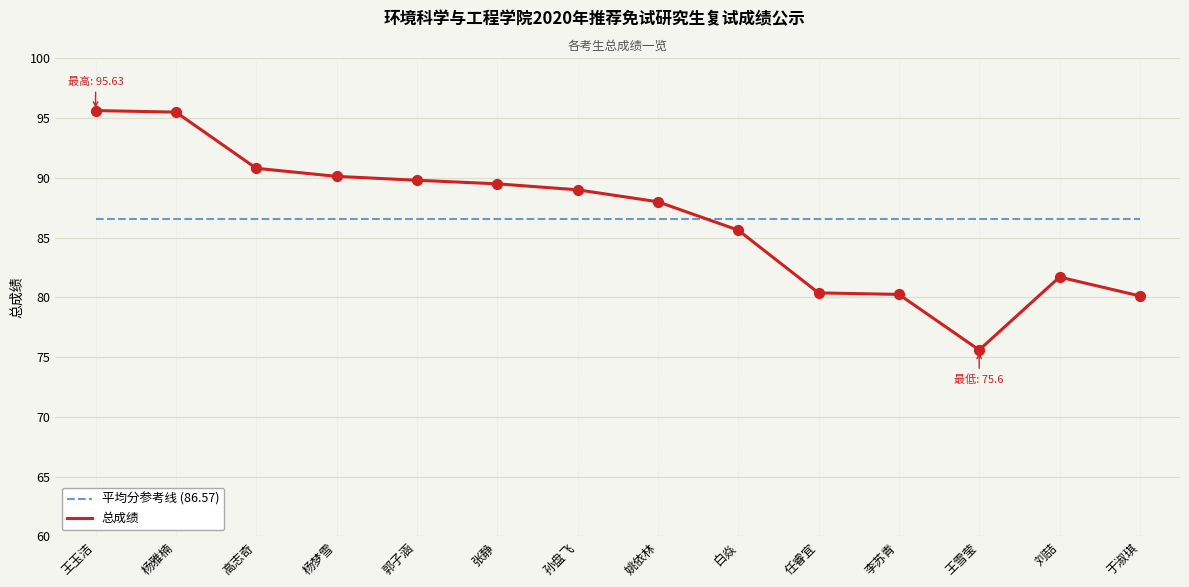

At how many categories does at least one series exceed 85?

14